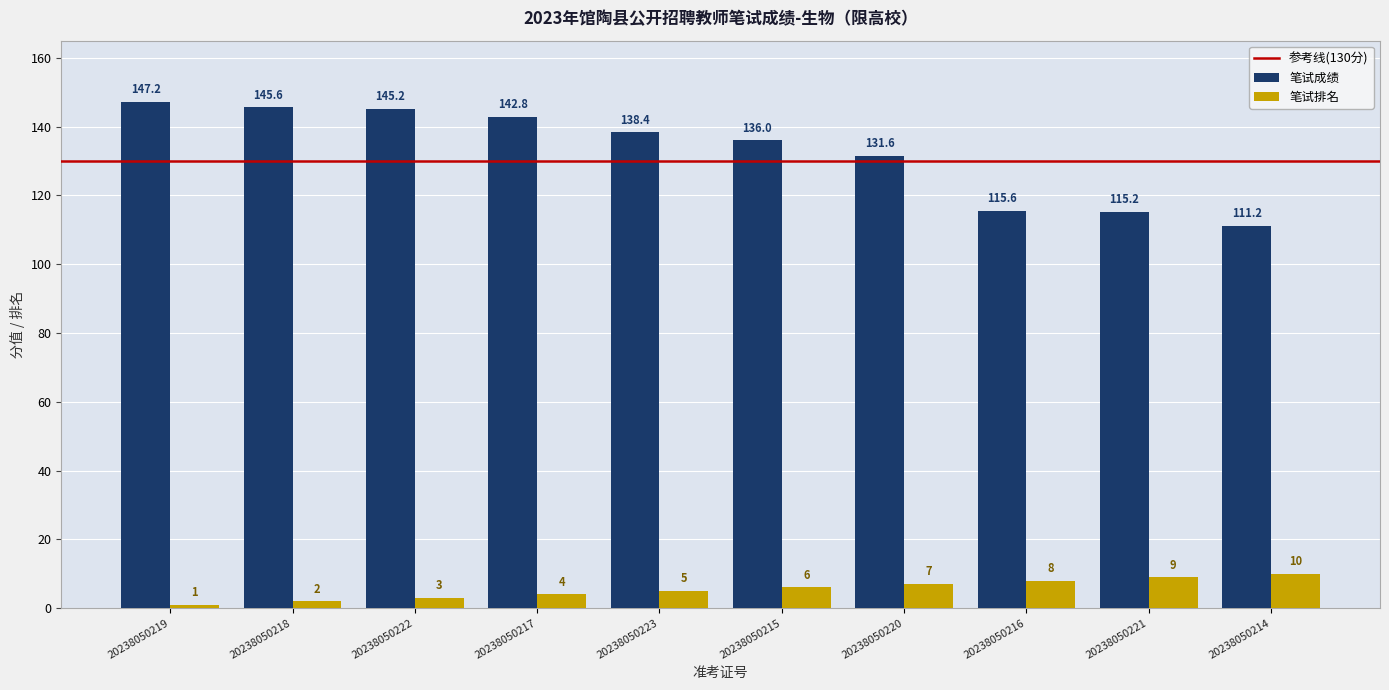

Read the 笔试成绩 value at 20238050214.

111.2